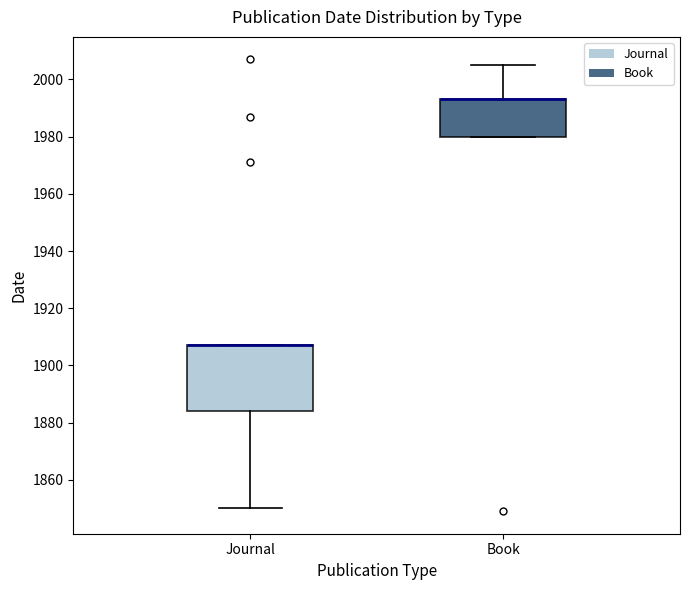

Which box is the tallest, from its lower edge to its upper edge?

Journal